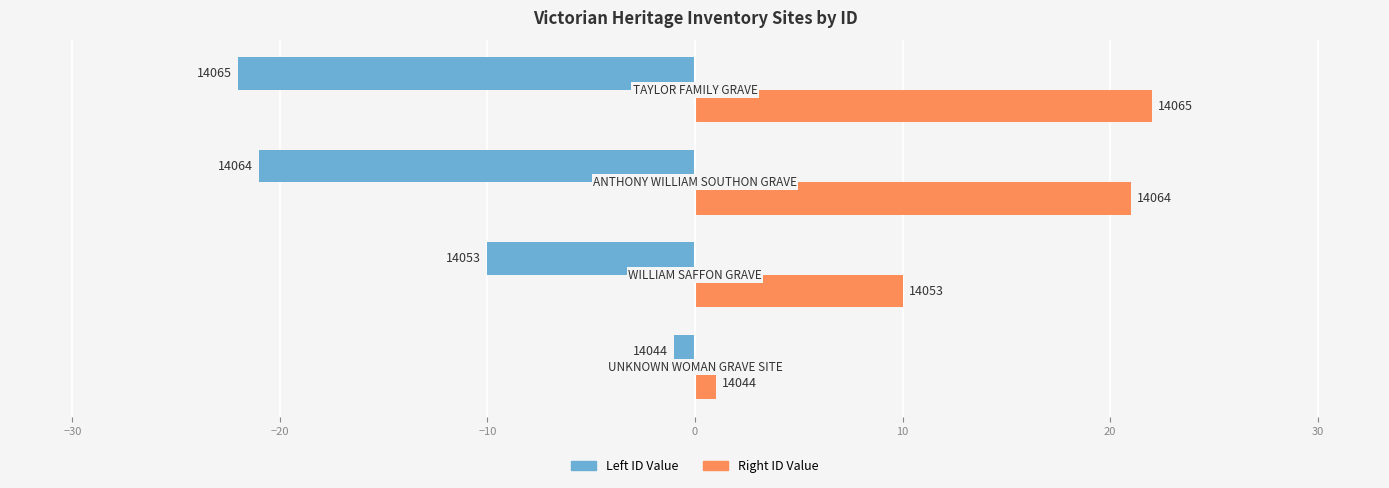

What are all the series names shown in the legend?

Left ID Value, Right ID Value